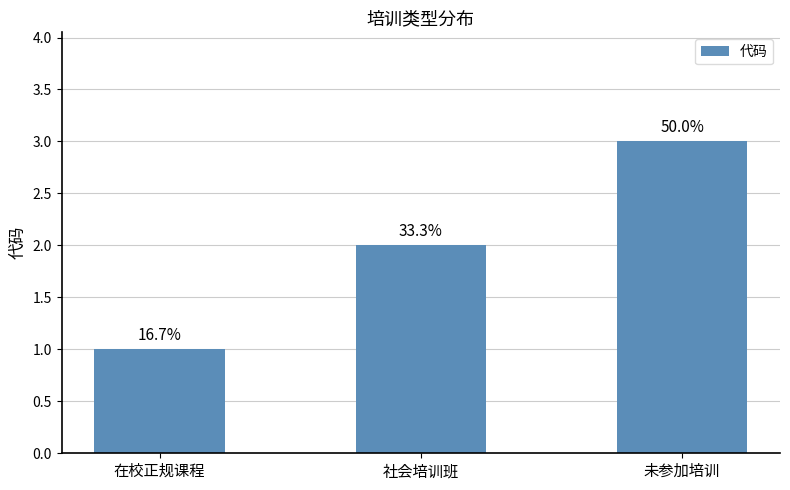

How many bars are there in total?

3